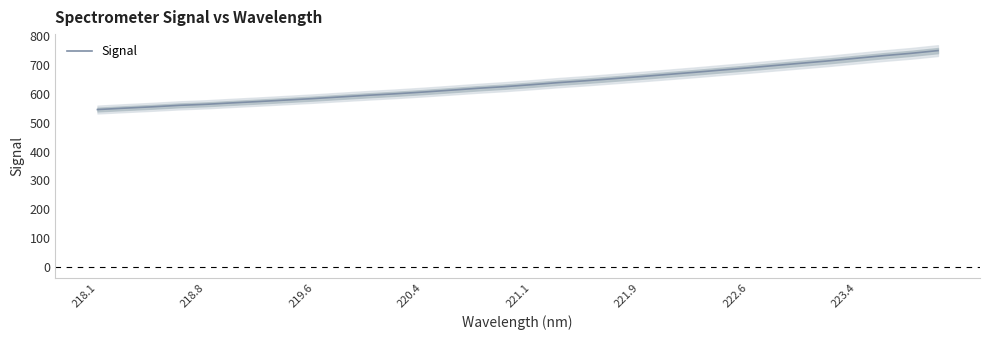

What is the highest value of the Signal series?

751.0